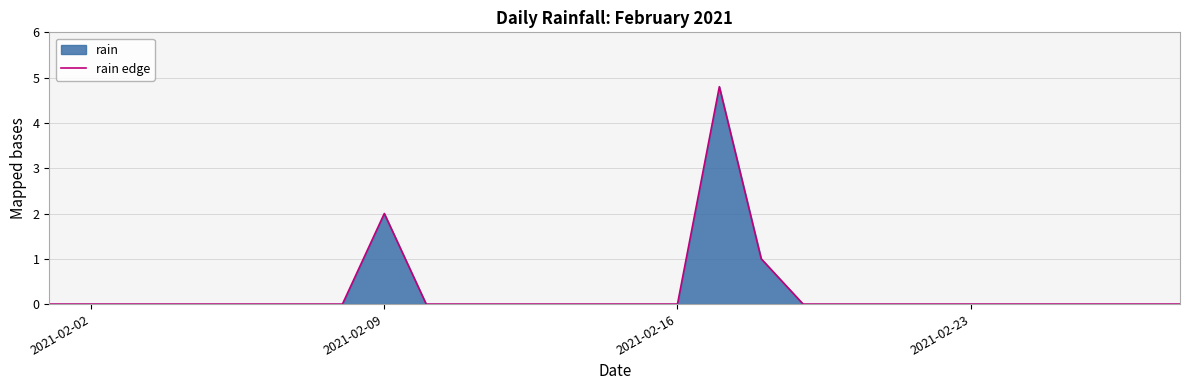

True or false: there are more than 1 points higher than both neighbors.

True